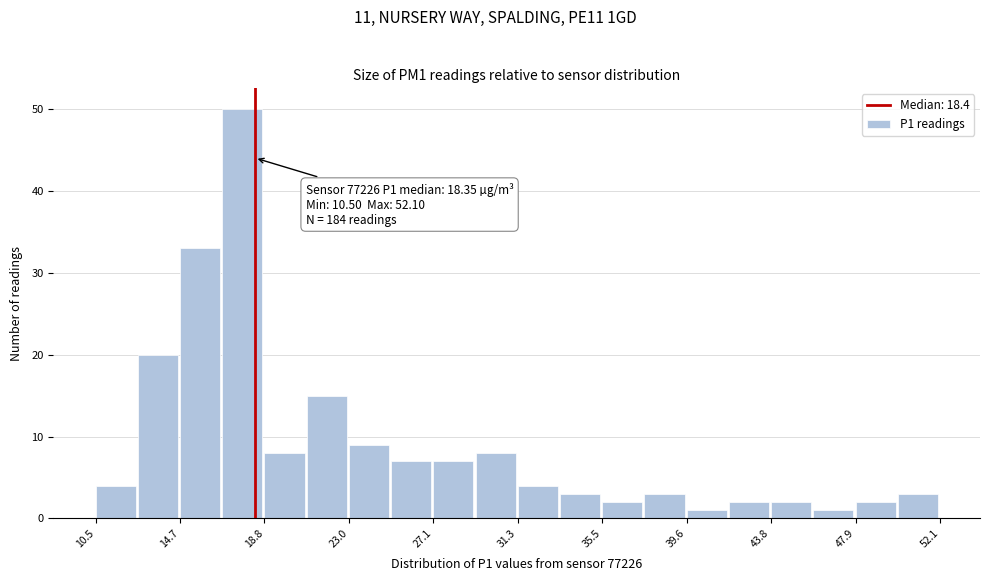

Over which range of the x-axis is the bar tallest?

16.5 to 19.0